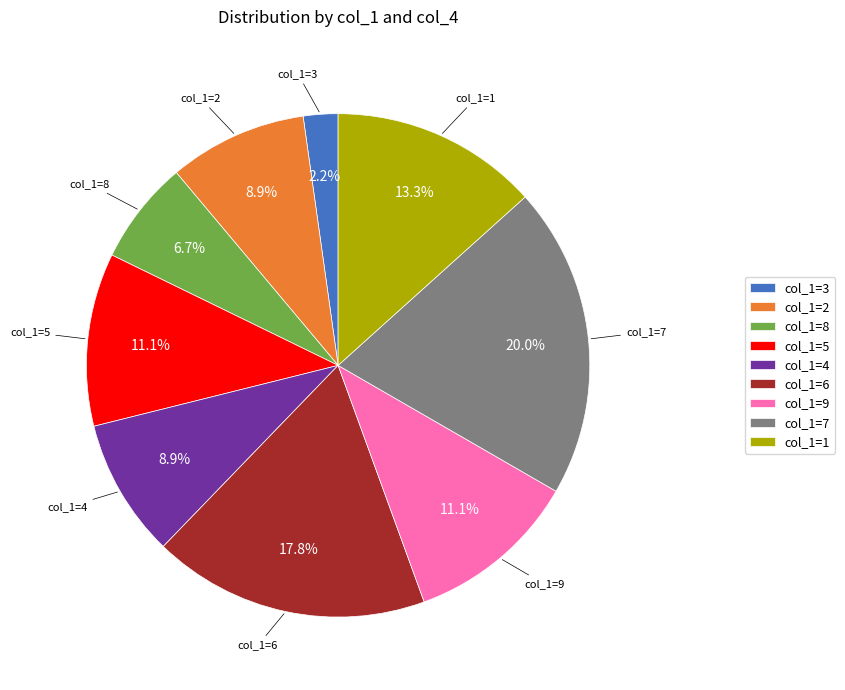

Is col_1=2 the majority of the pie?

No